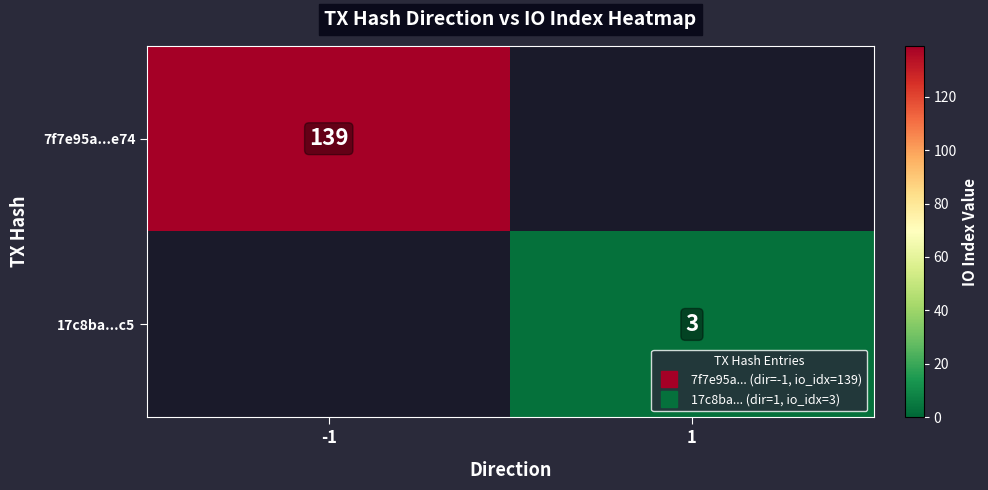

Which series has the largest total across all categories?

7f7e95a...e74